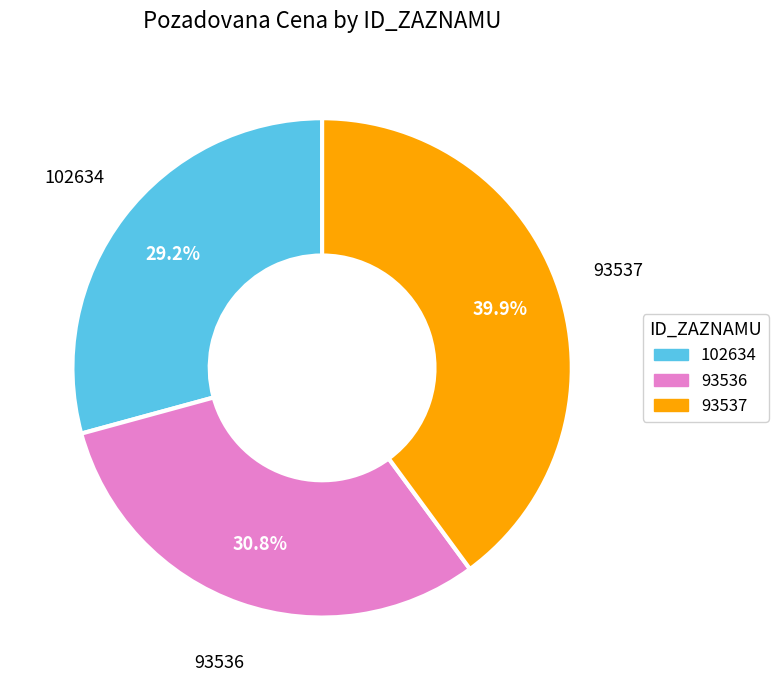

What is the ratio of the value at 93537 to the value at 102634?

1.4